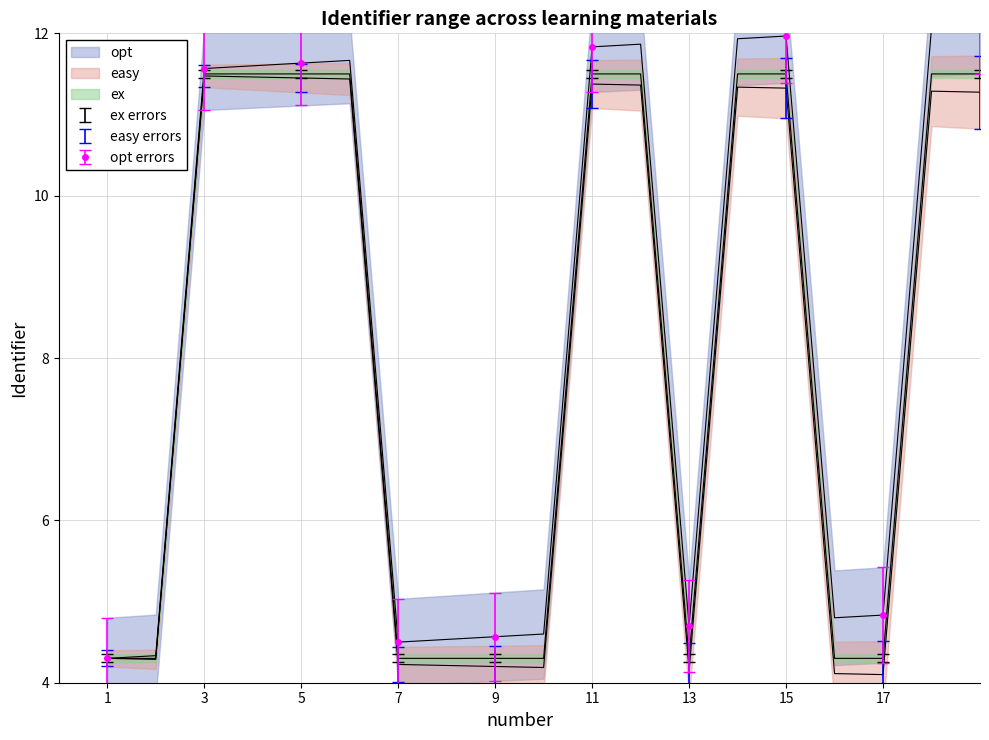

Which series has the largest total across all categories?

opt